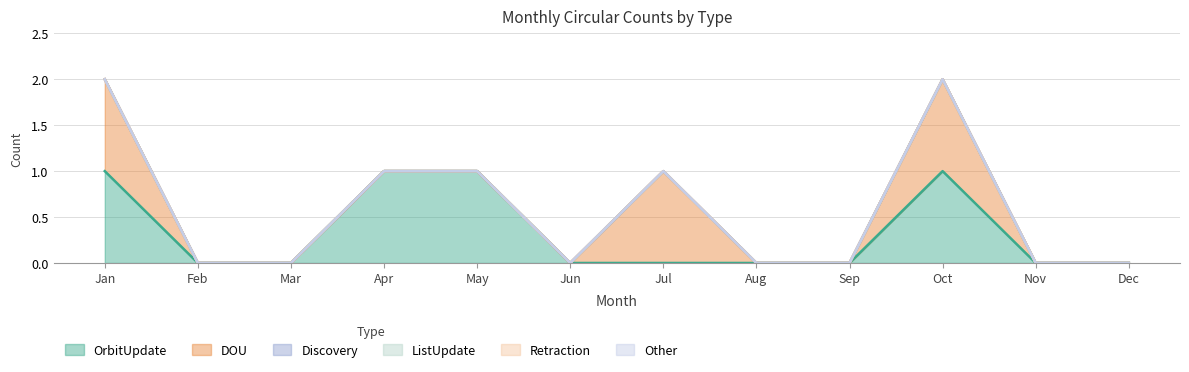

Between Jan and Jun, which is larger?

Jan